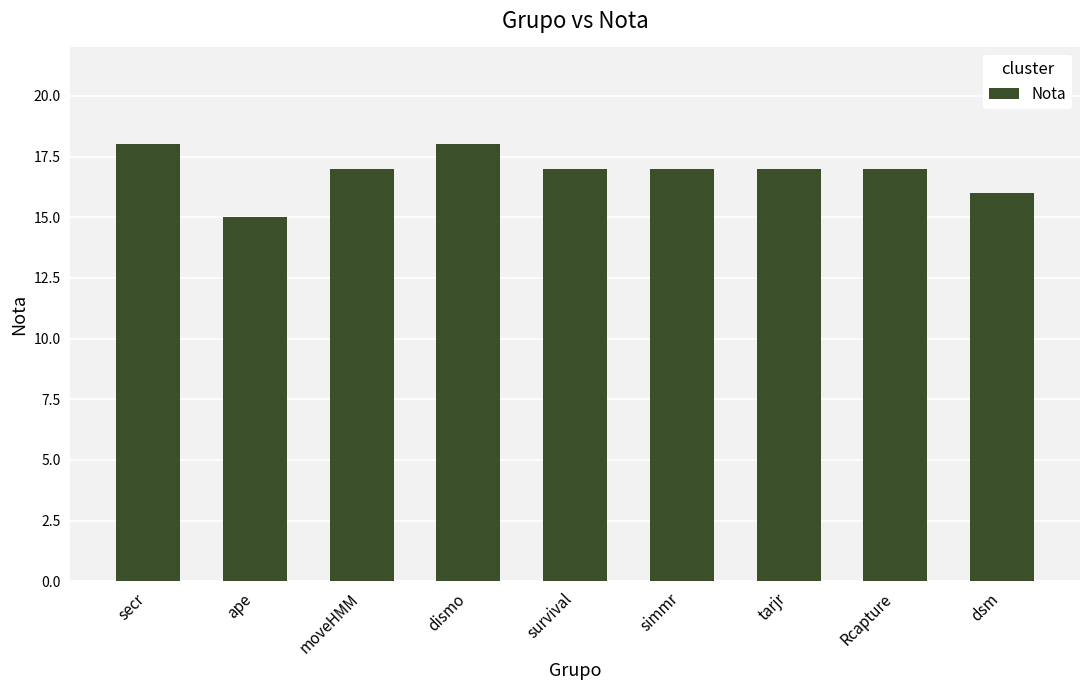

What is the ratio of the value at Rcapture to the value at dsm?

1.1